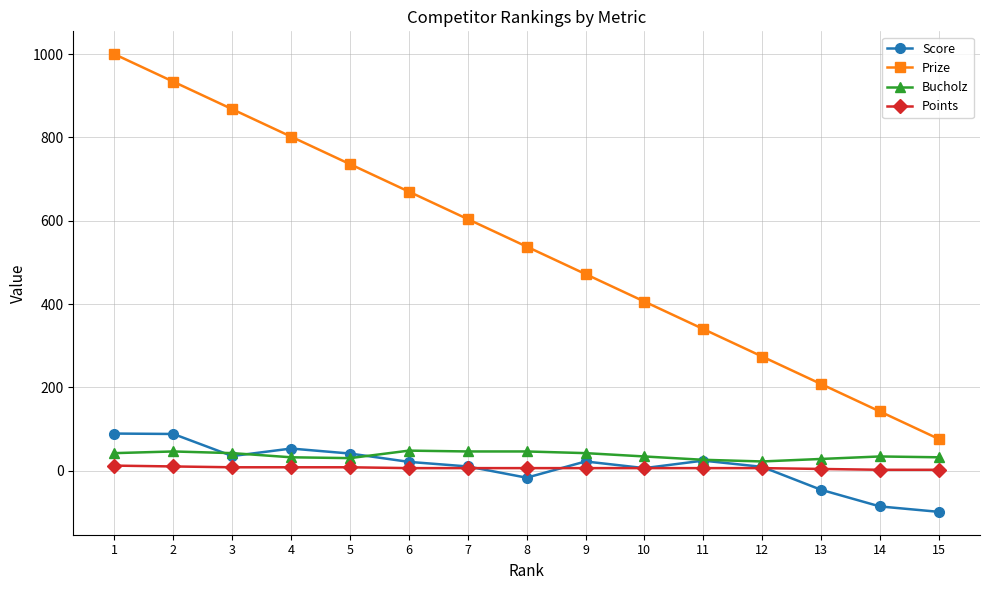

What is the total value across all series at 11?

396